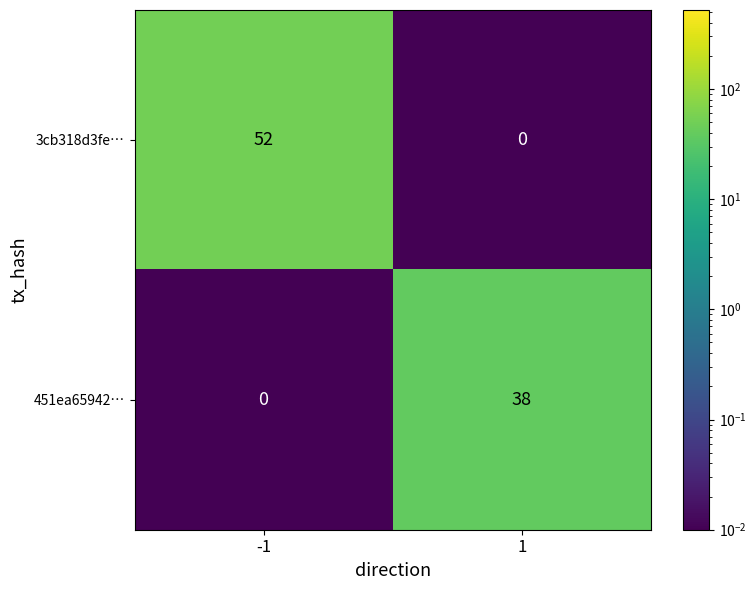

List the series in order of their overall mean, highest first.

3cb318d3fe…, 451ea65942…